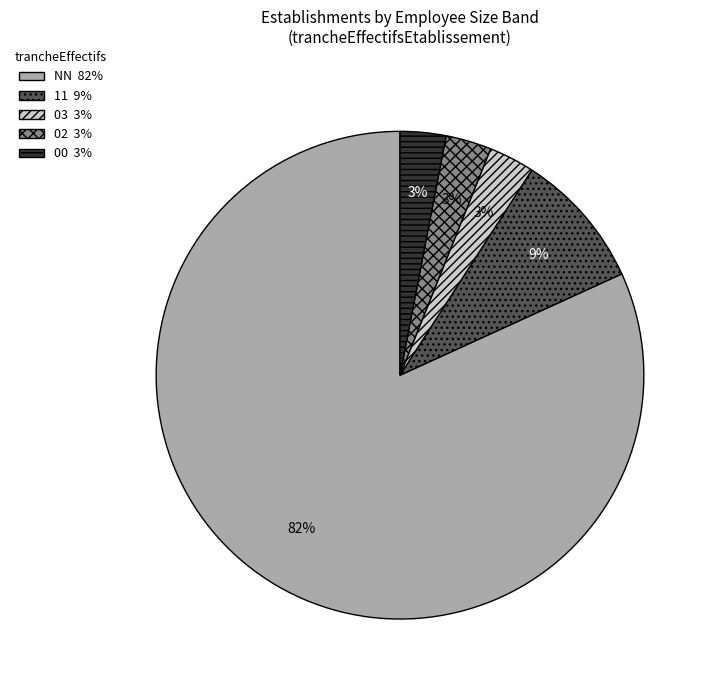

Does any single category account for the majority?

Yes